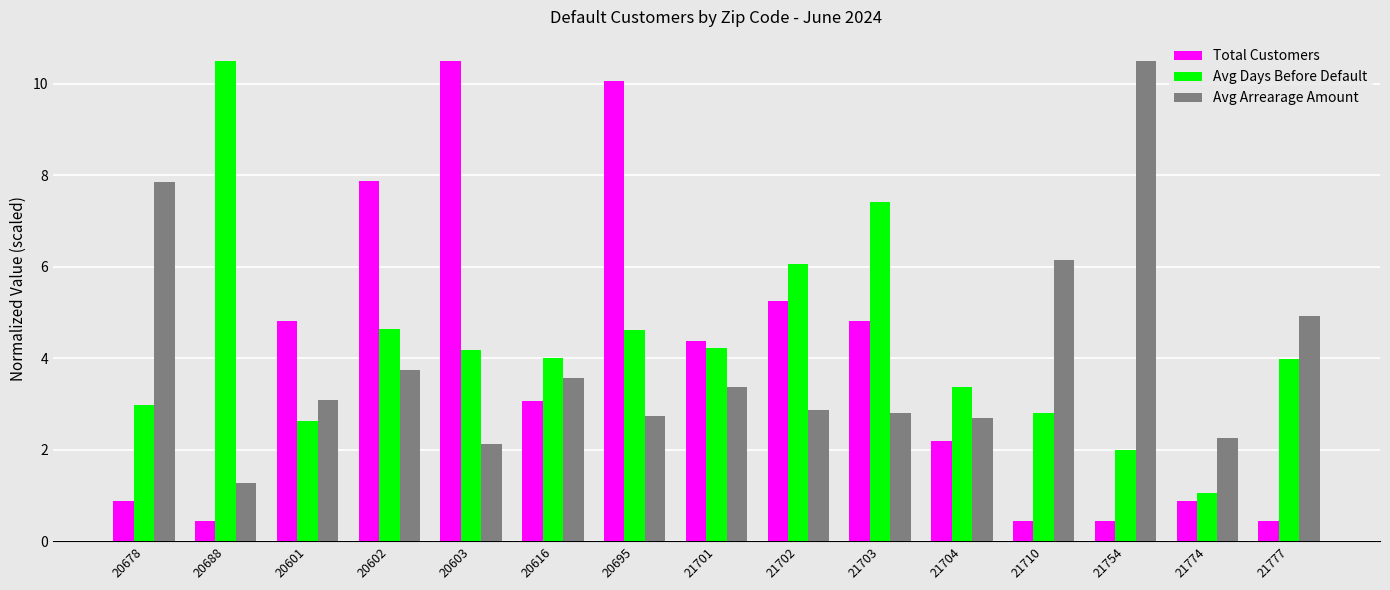

What is the value of the Avg Arrearage Amount bar at the 3rd from the left?

3.1